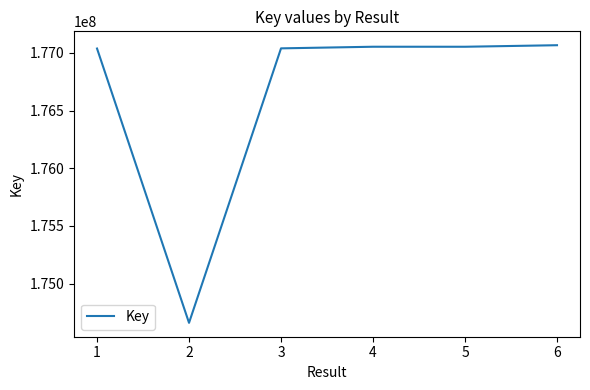

What is the greatest value displayed?

177067469